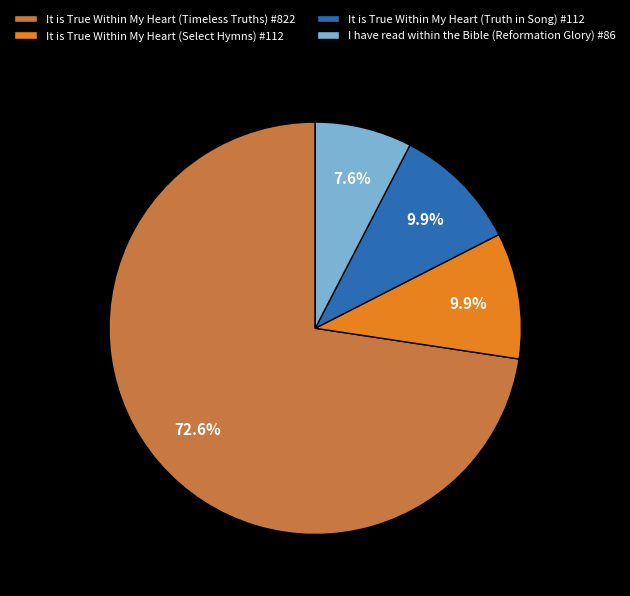

The It is True Within My Heart (Truth in Song) slice represents 10% of the pie. True or false?

True